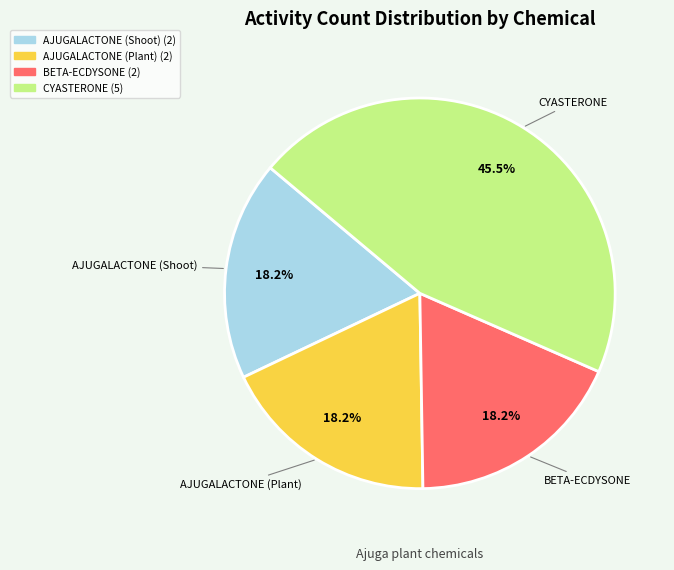

Does any single category account for the majority?

No